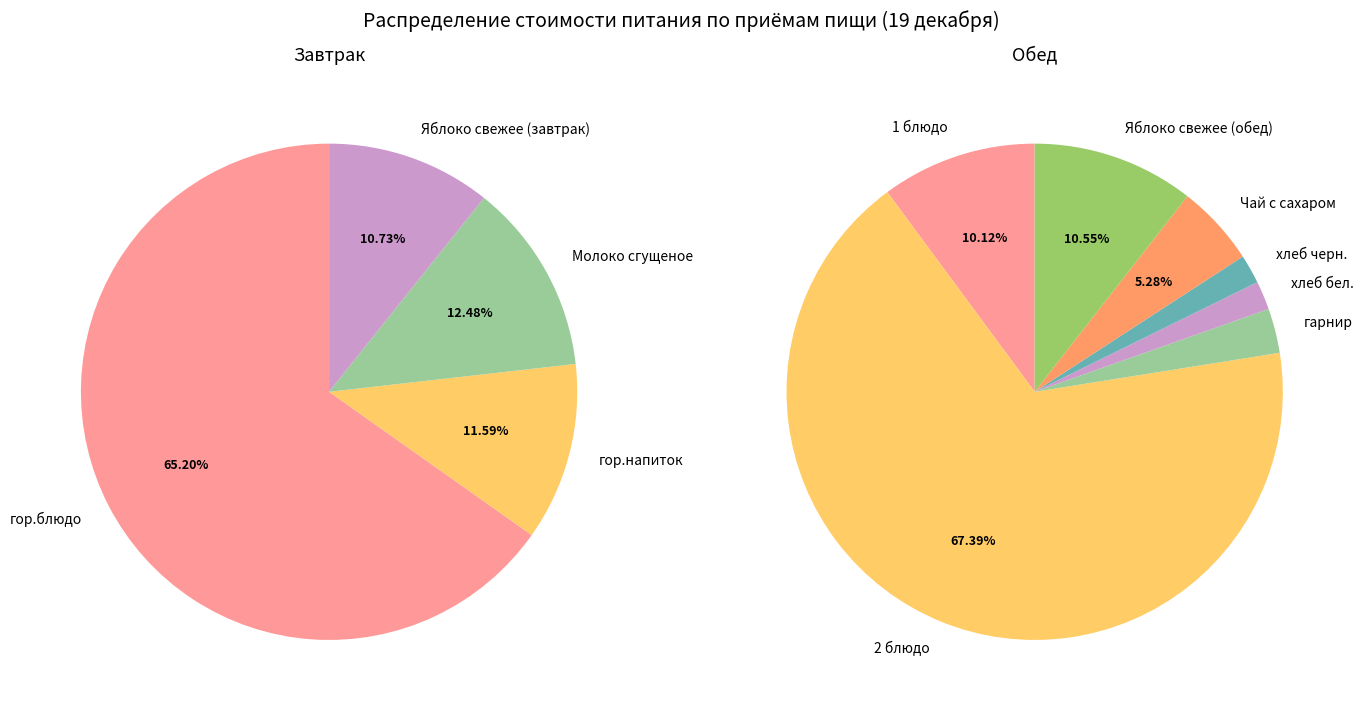

How many slices are in this pie chart?

4